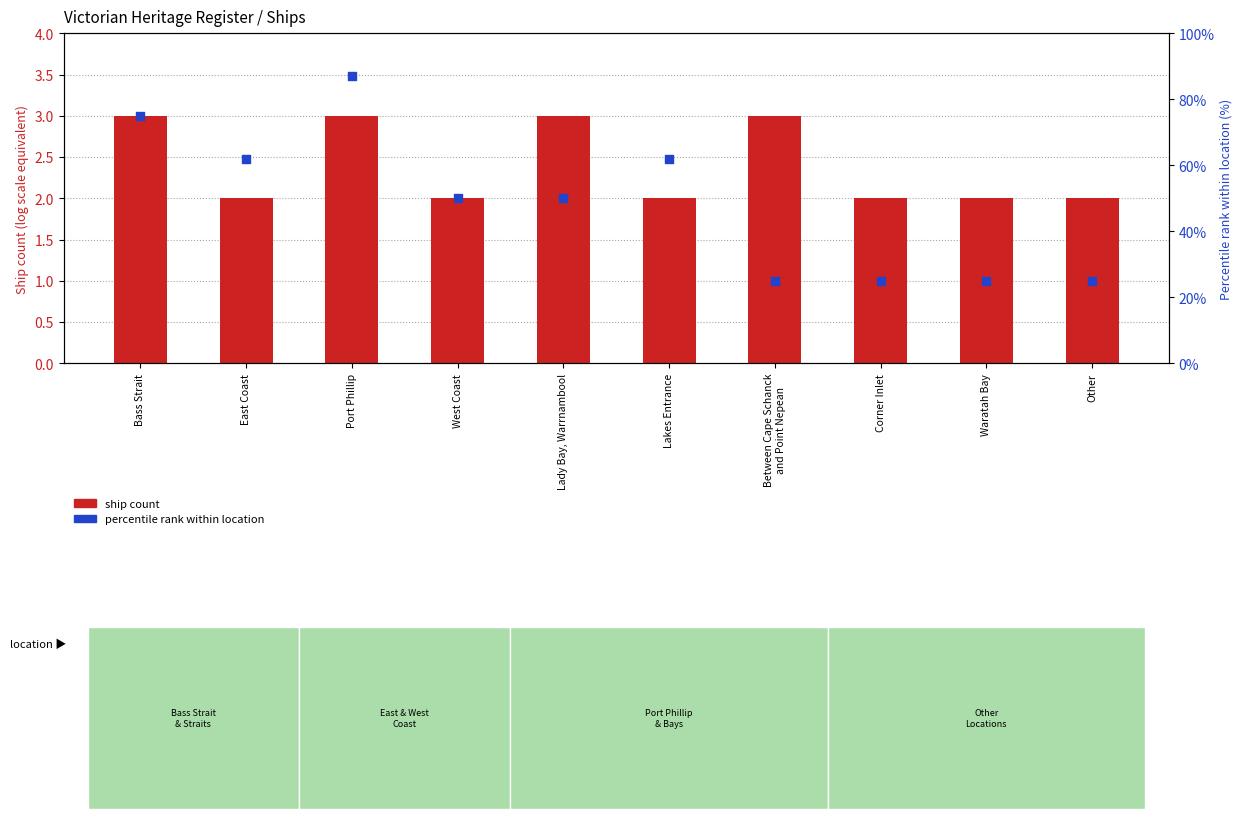

What is the total value across all series at Between Cape Schanck
and Point Nepean?

28